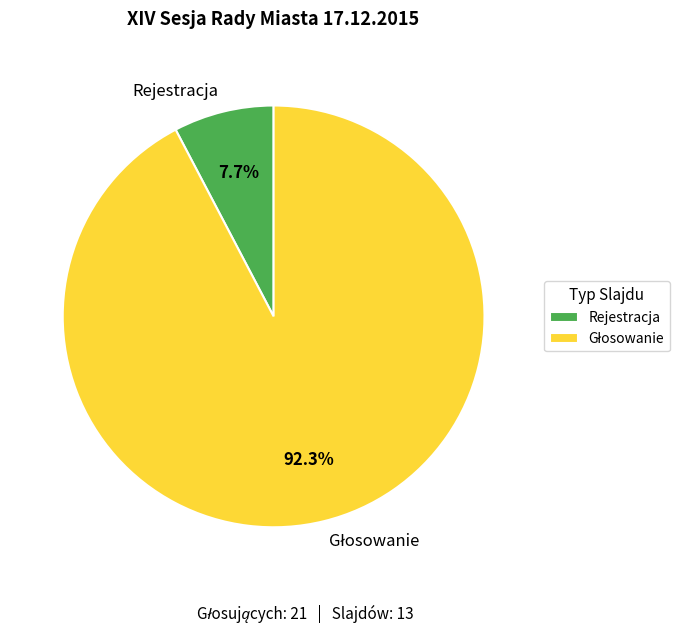

What is the smallest slice in the pie chart?

Rejestracja